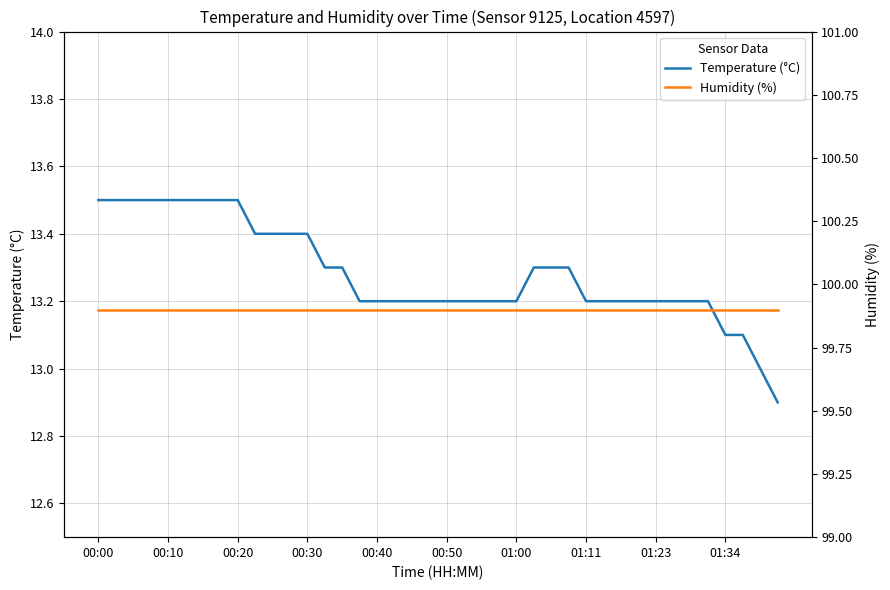

True or false: Humidity (%) and Temperature (°C) cross at least once.

False